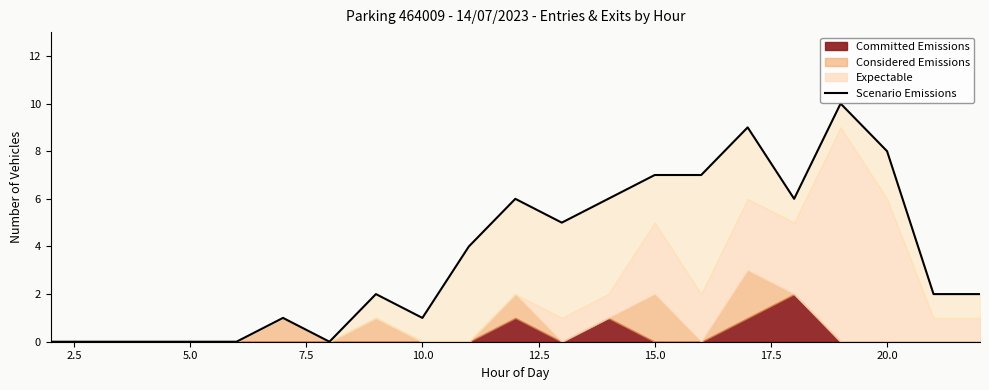

Is it true that the value at 12.5 is 2?

False